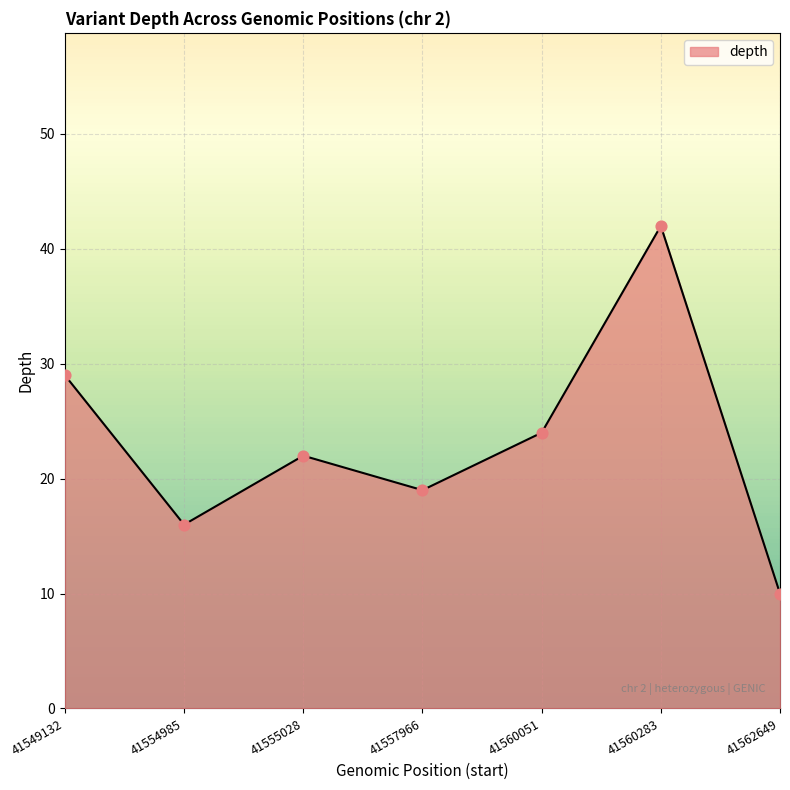

What is the ratio of the value at 41562649 to the value at 41557966?

0.5